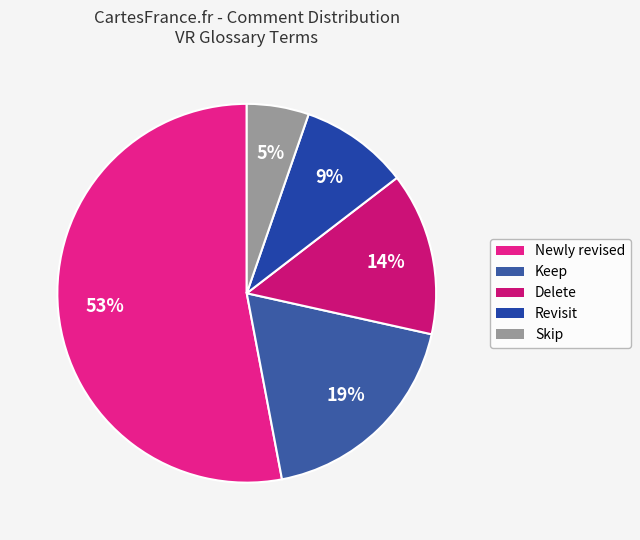

To the nearest percent, what is the combined percentage of Keep and Newly revised?

72%